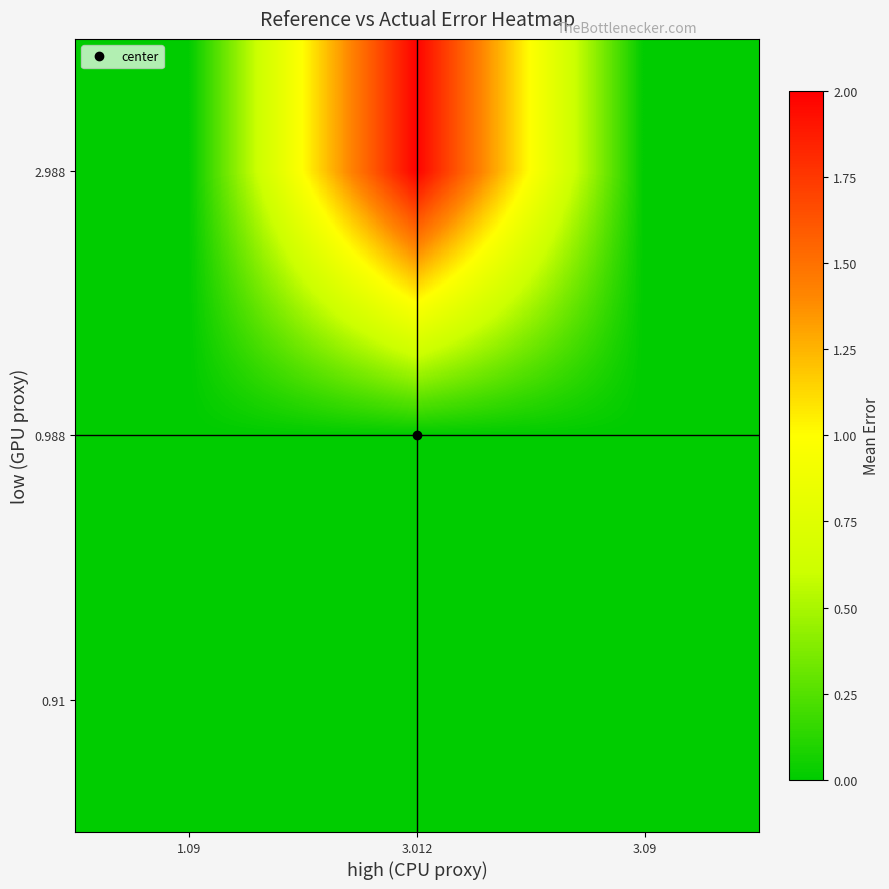

At which category is the sum across all series the highest?

3.012